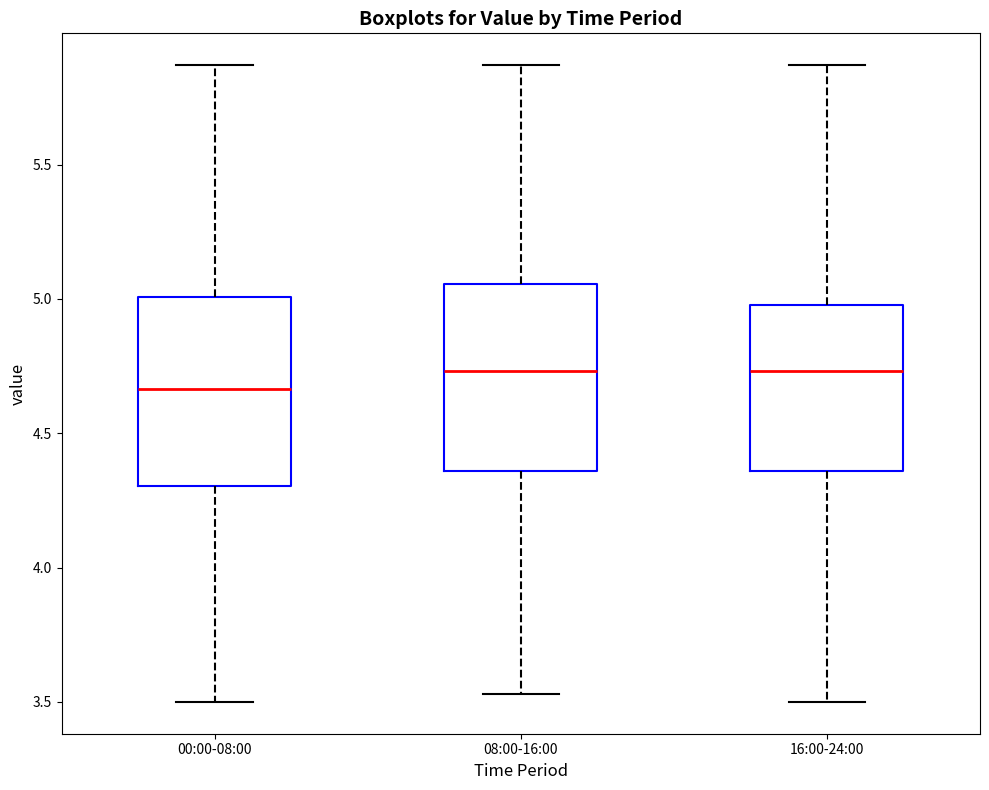

Which box's median line is the lowest?

00:00-08:00